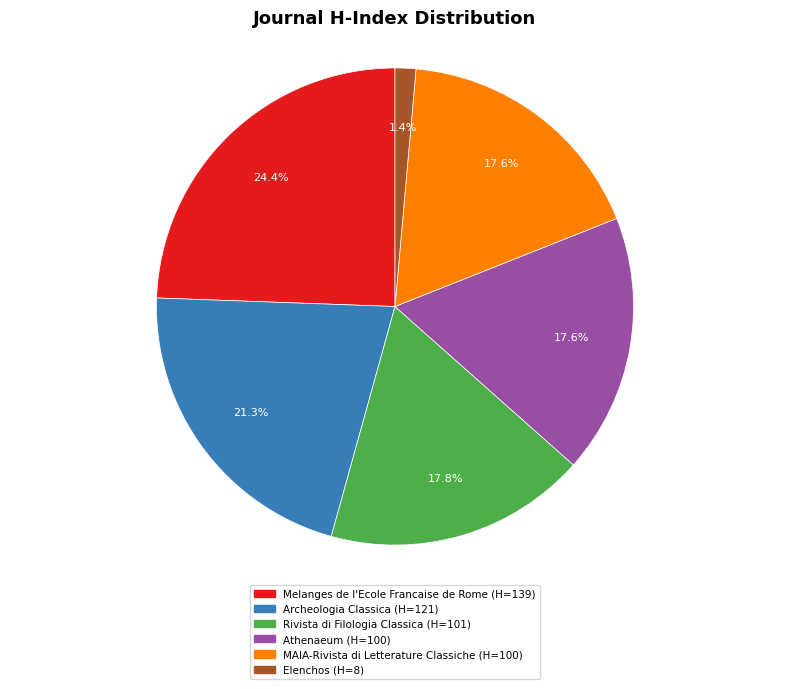

Count the number of slices in the pie.

6